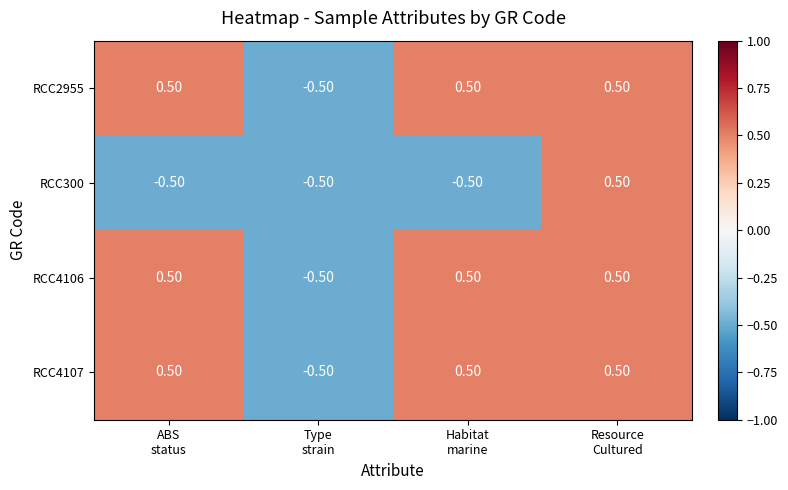

What is the sum of all RCC4107 values?

1.0